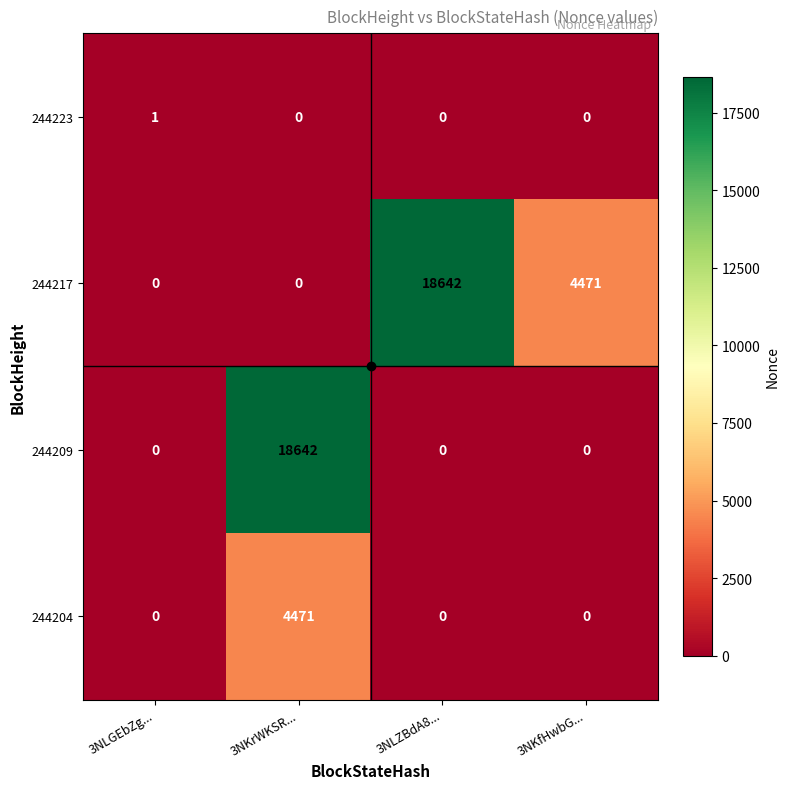

True or false: 244223 has a value of 0 at 3NLZBdA8....

True